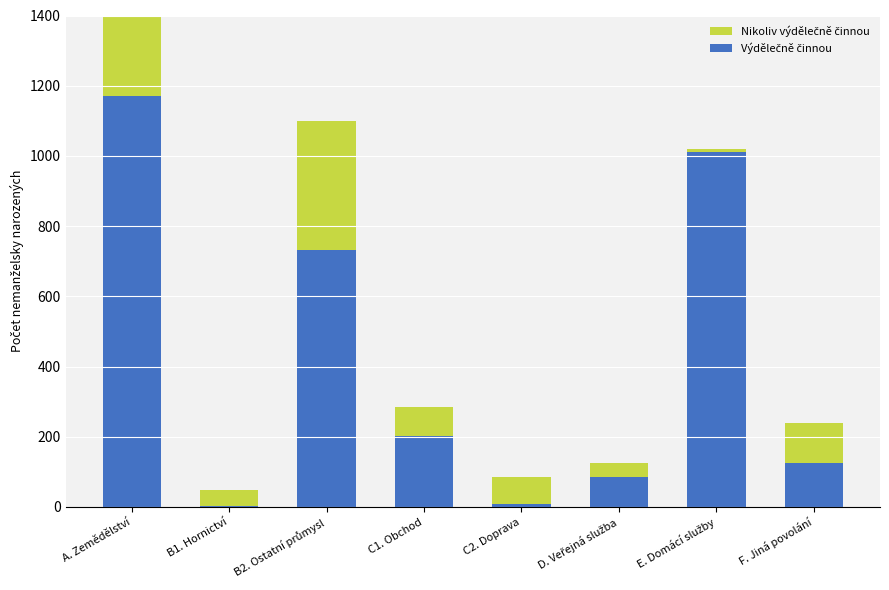

How many series are shown in this chart?

2